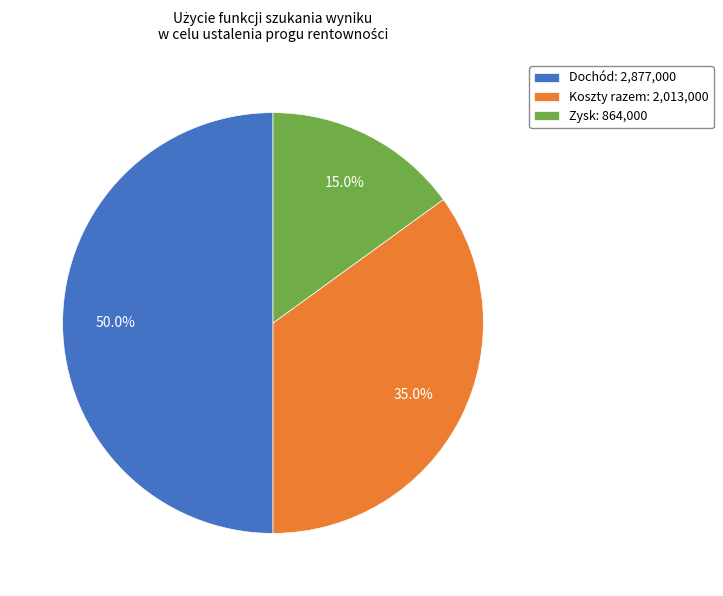

Is it true that Koszty razem is 35% of the pie?

True